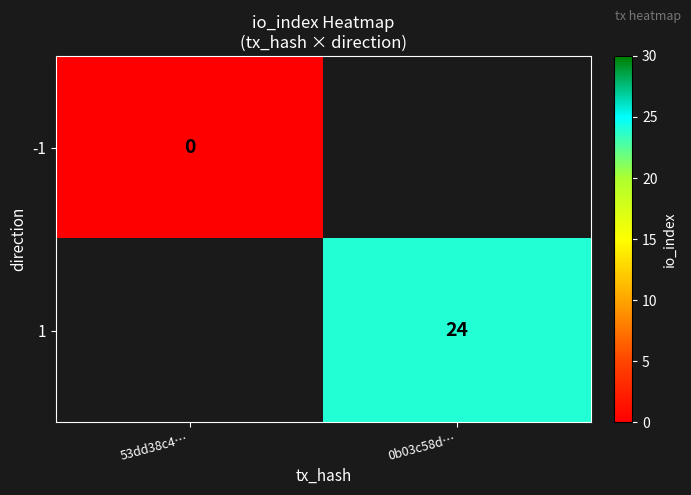

The 1 series shows 24 at 0b03c58d…. True or false?

True